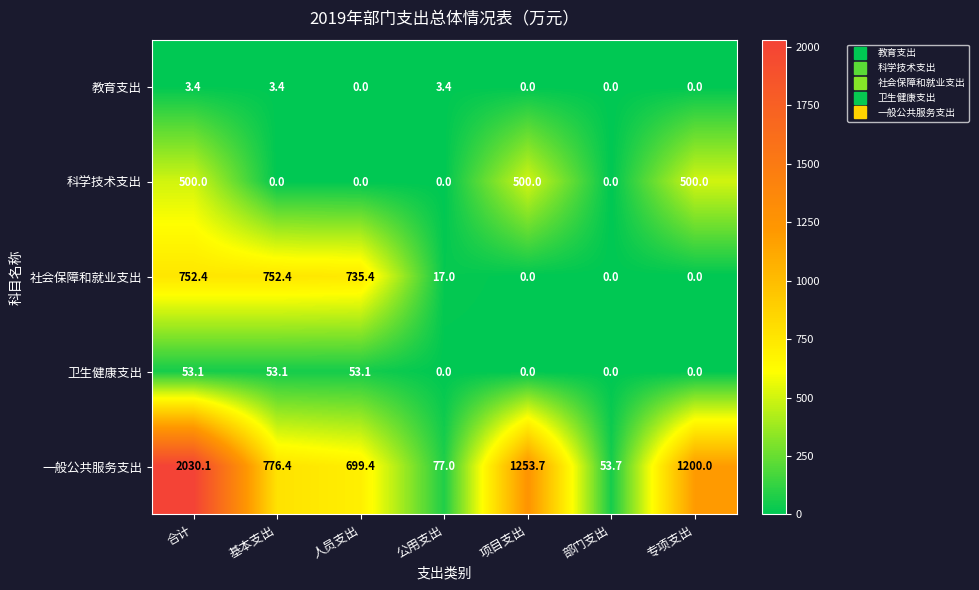

How many data points in 卫生健康支出 are above 0?

3